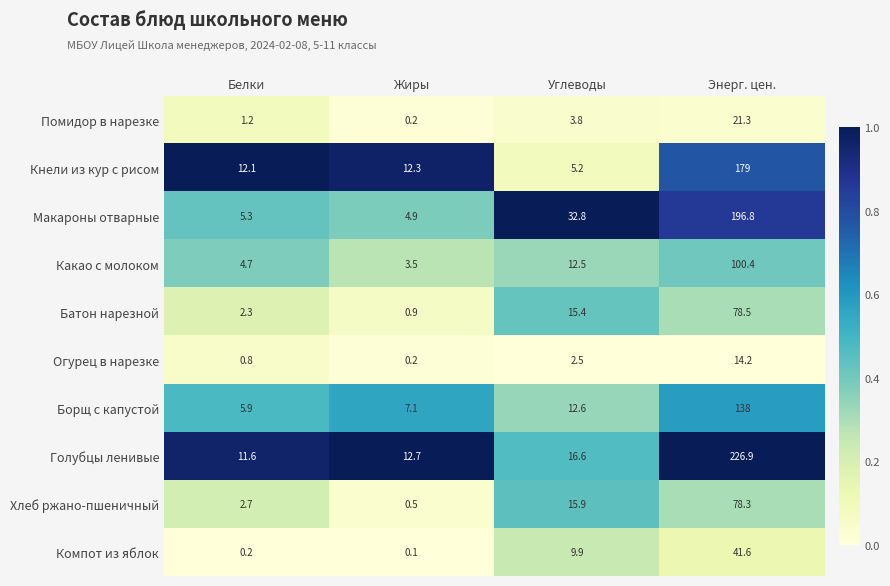

Between Белки and Энерг. цен., which series saw the biggest shift?

Голубцы ленивые